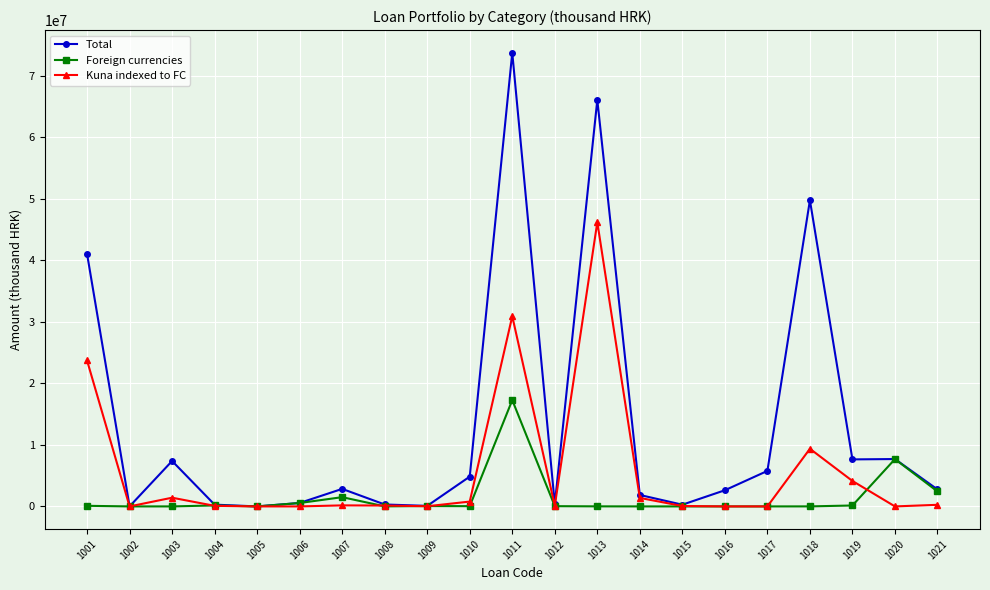

Rank the series at 1011 from highest to lowest value.

Total, Kuna indexed to FC, Foreign currencies